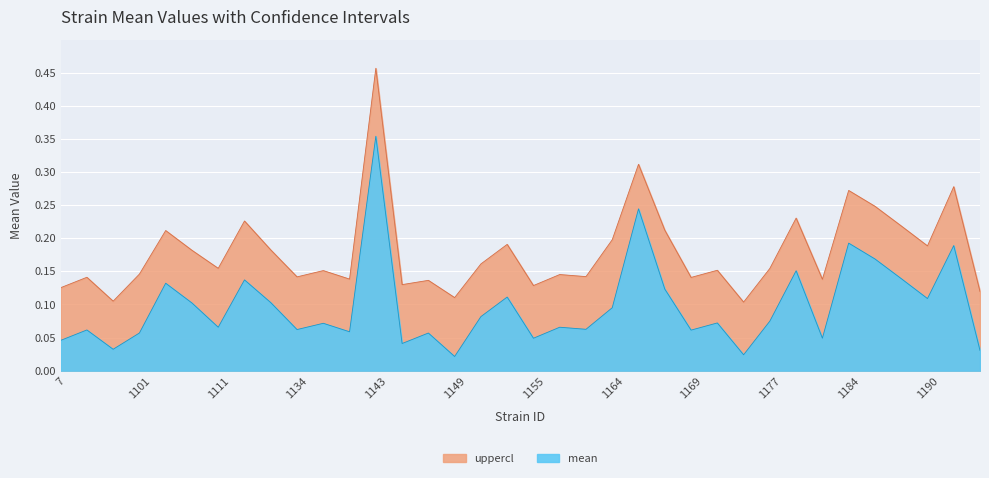

How many interior local peaks does the uppercl series have?

13